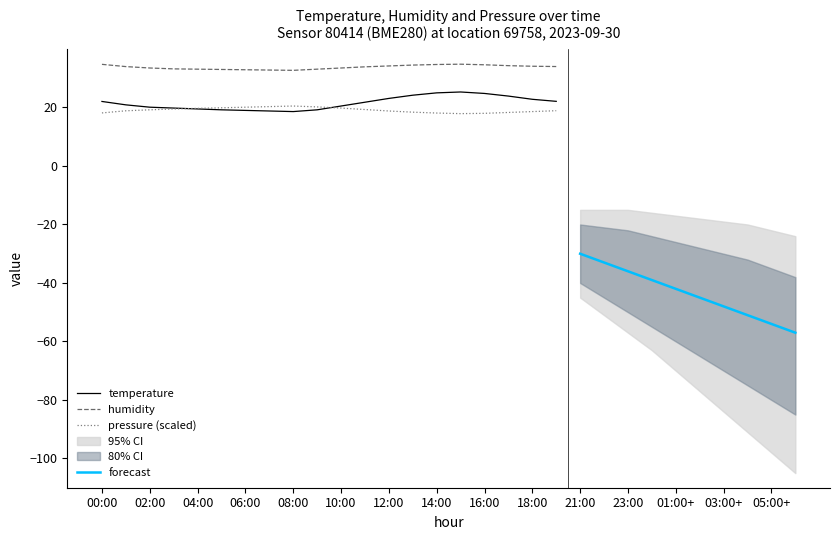

What is the label of the 8th point from the right?

12:00